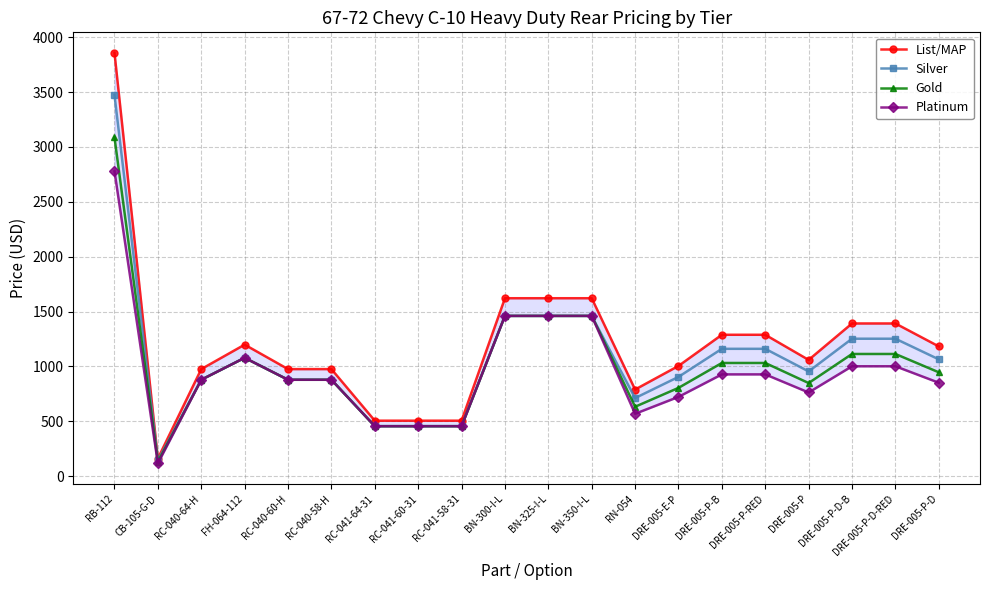

Which series has the largest total across all categories?

List/MAP